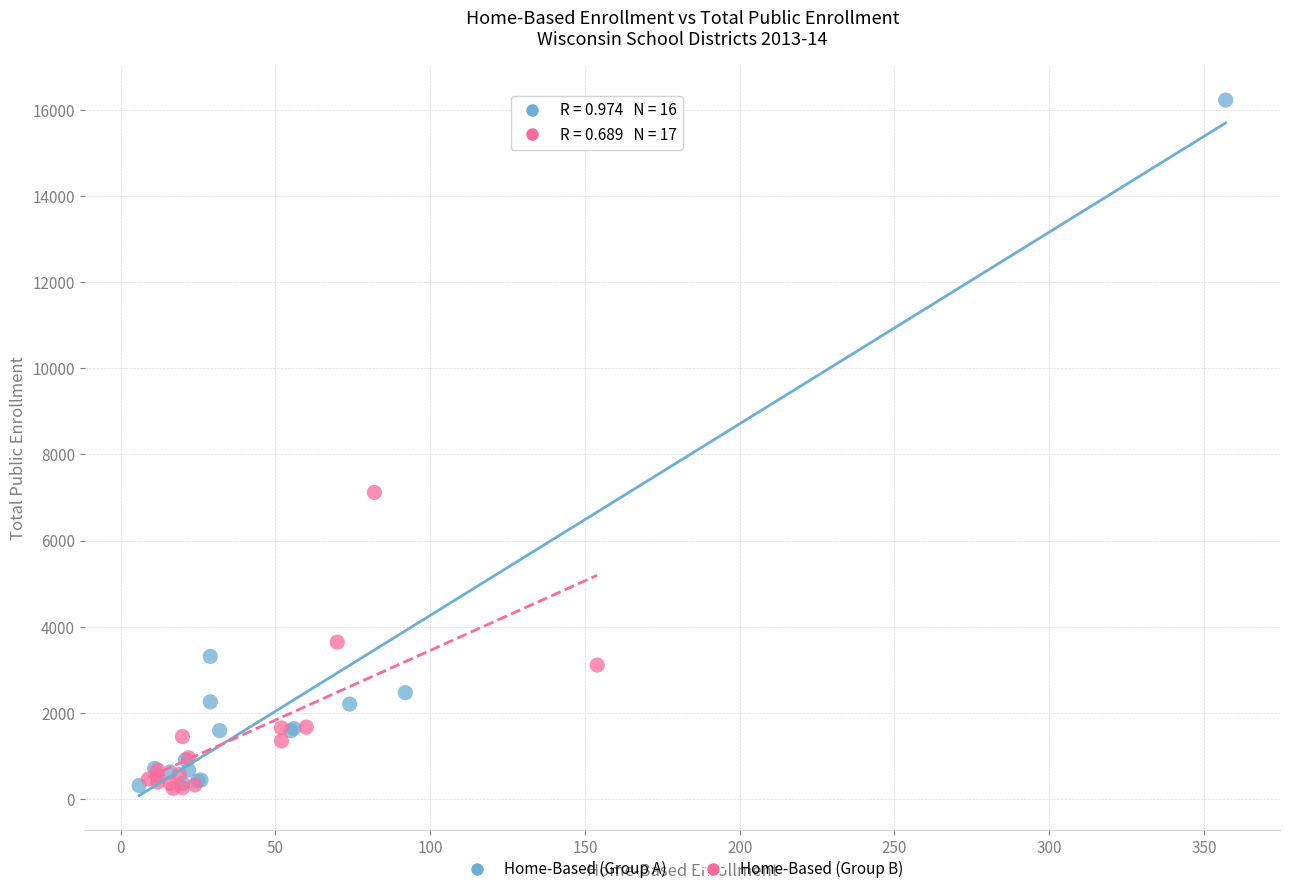

Which series contains the highest Y value?

Home-Based (Group A)